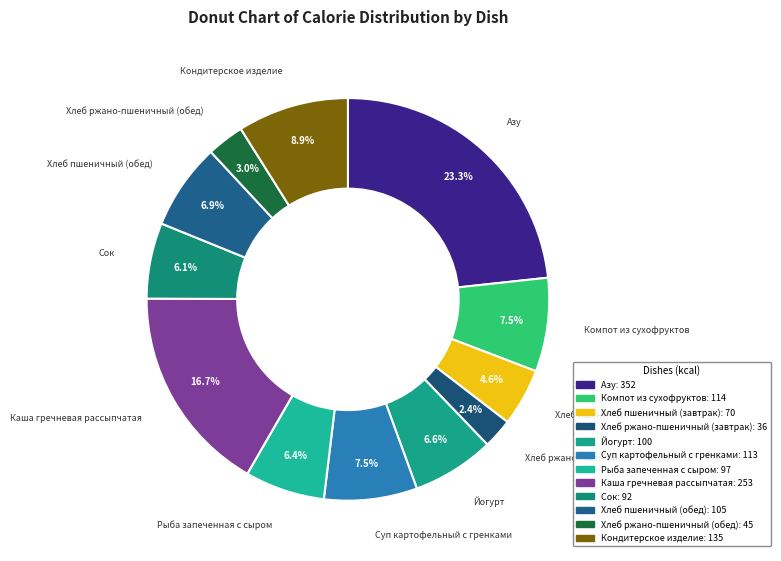

What percentage is the Азу slice, to the nearest percent?

23%